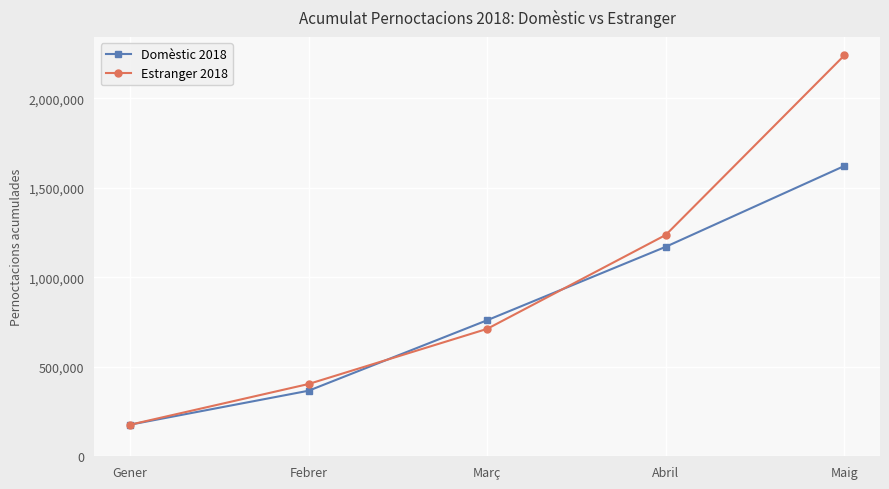

Is it true that Estranger 2018 equals 711886 at Març?

True